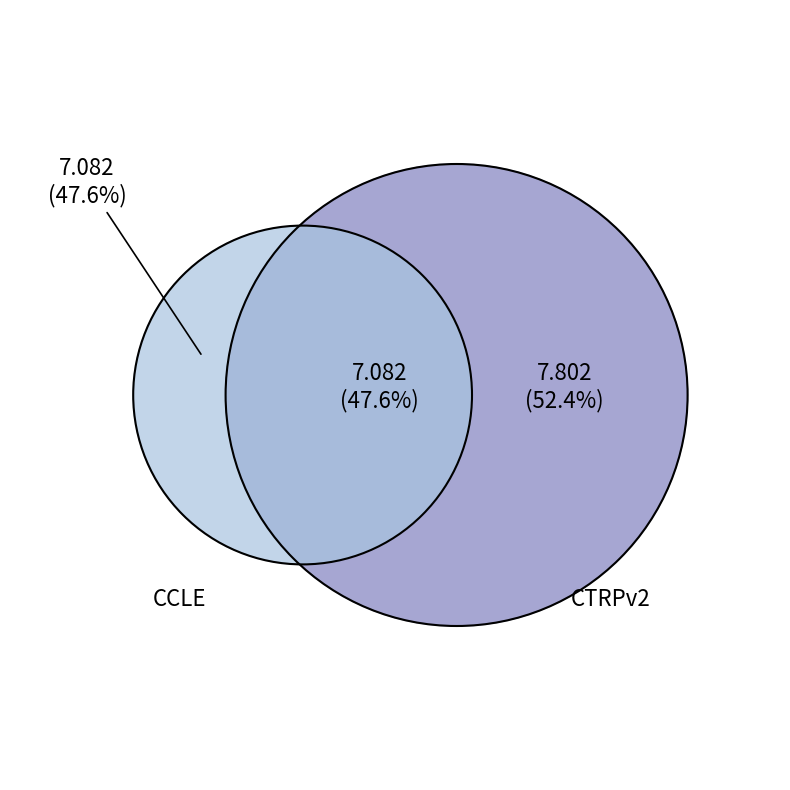

To the nearest percent, what is the difference between the largest and smallest slice percentages?

5%